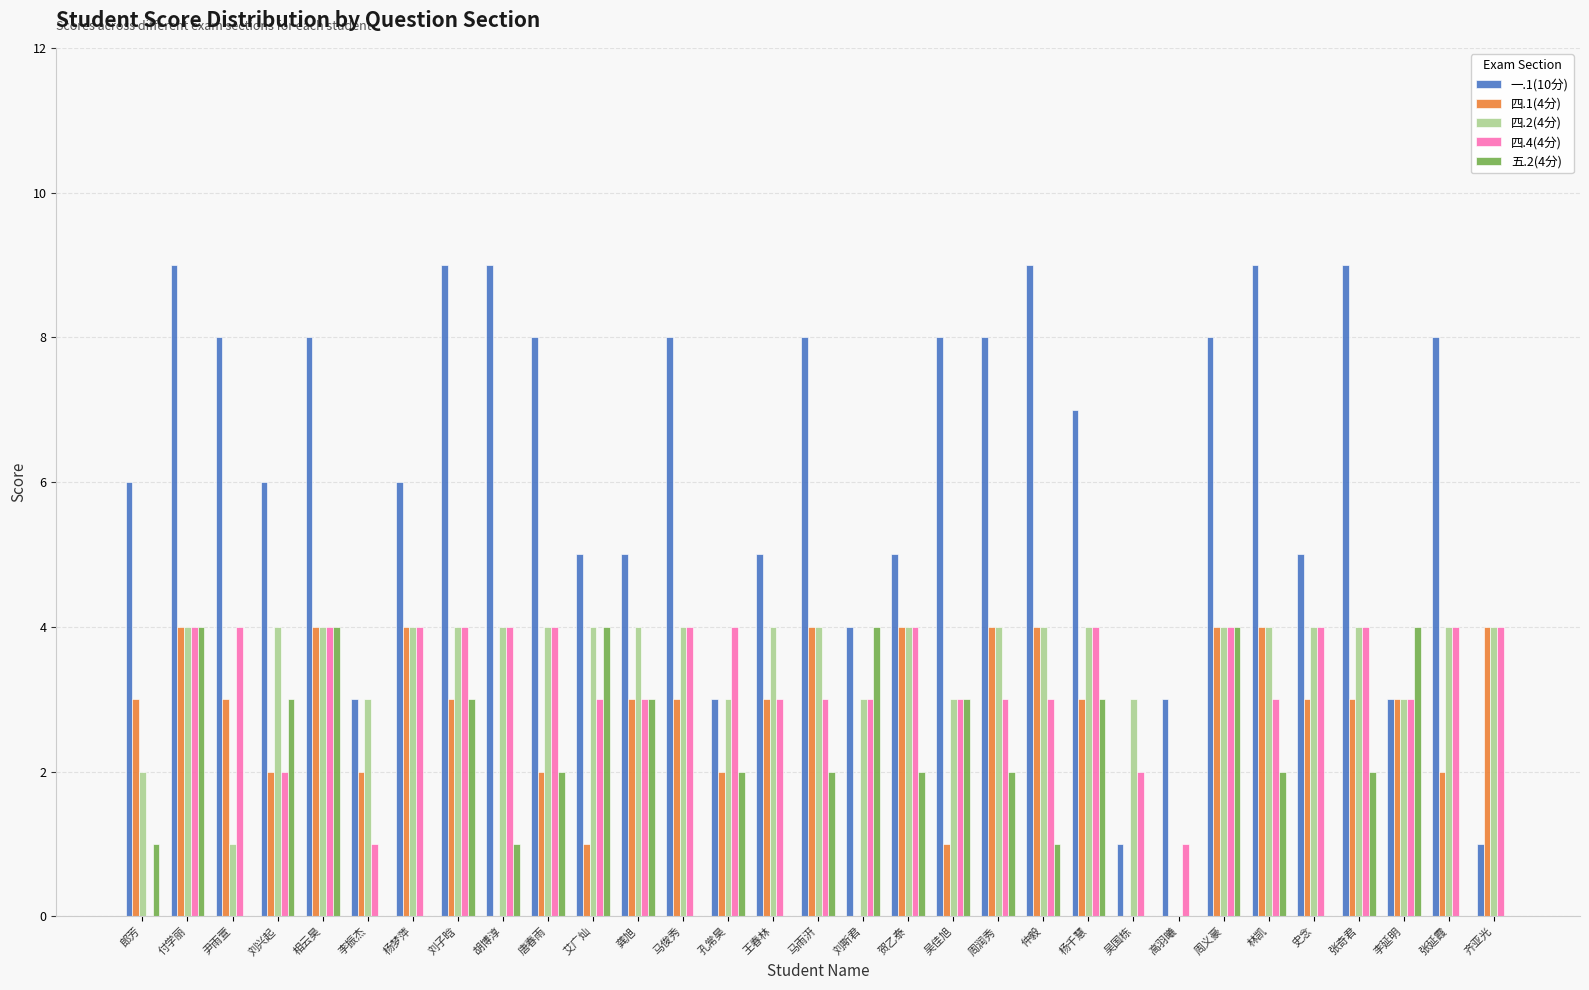

What is the total value across all series at 刘子晗?

23